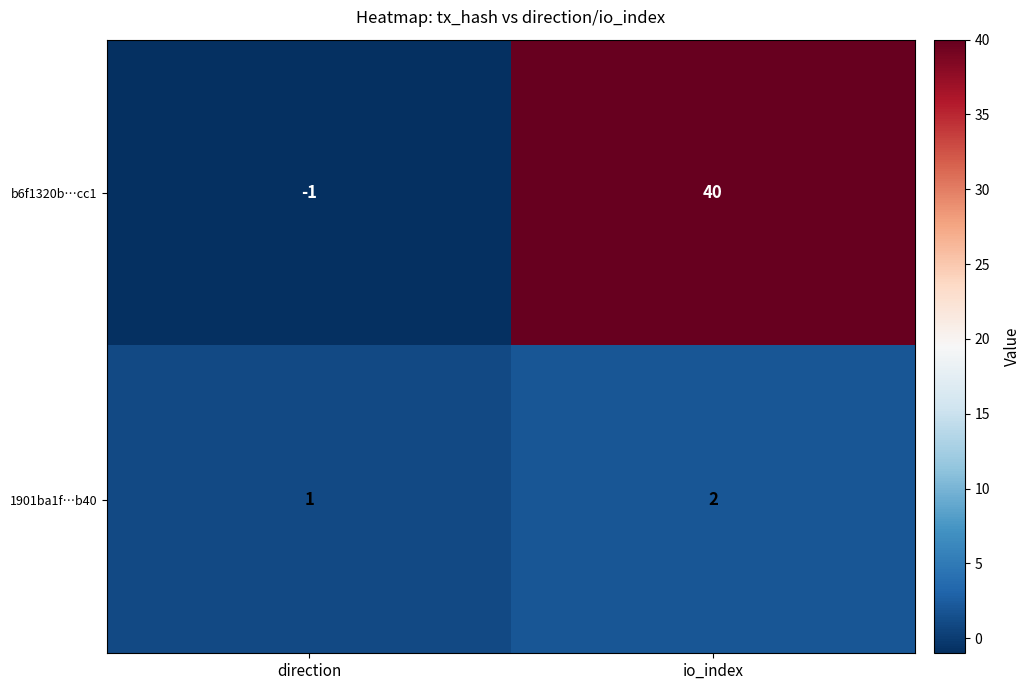

List the series in order of their overall mean, lowest first.

1901ba1f…b40, b6f1320b…cc1